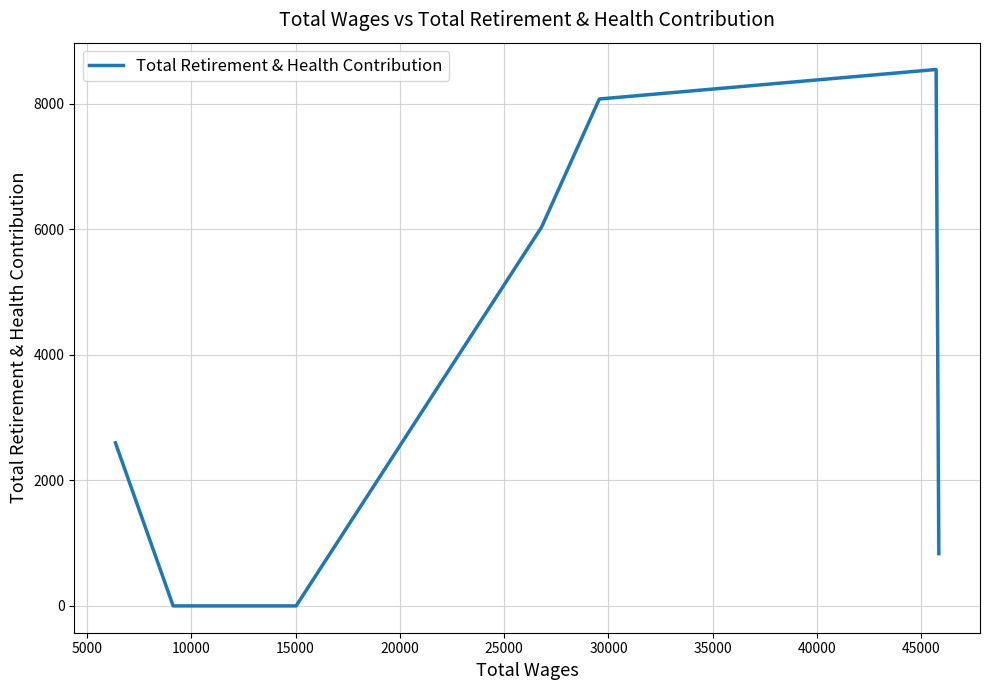

What is the greatest value displayed?

8544